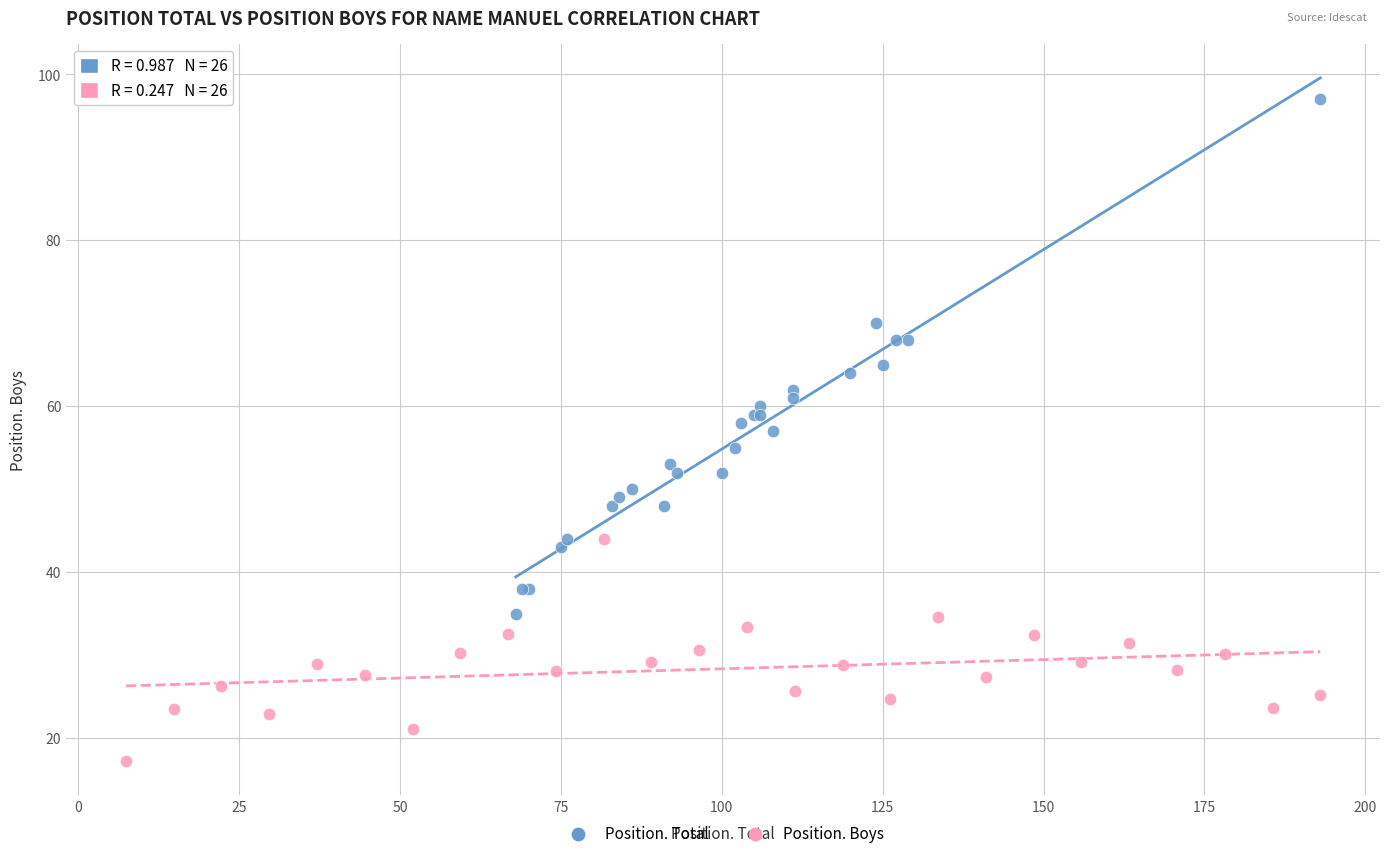

Which series contains the lowest Y value?

Position. Boys